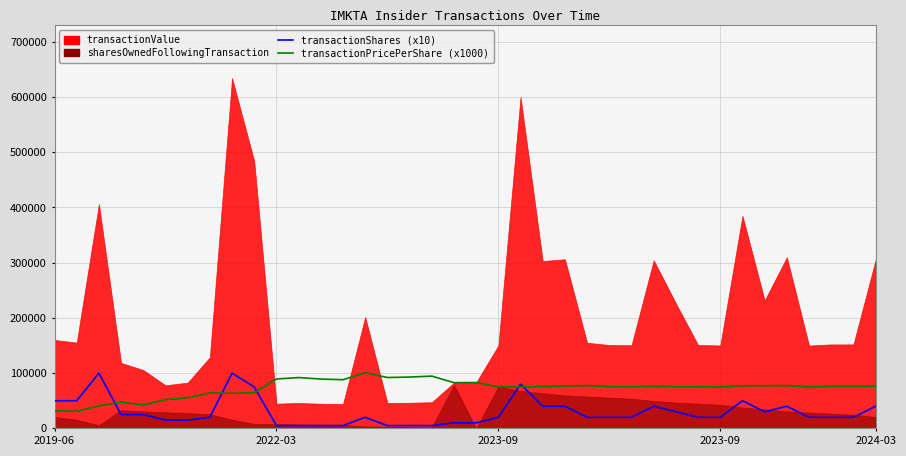

What is the sum of the transactionShares (x10) values at 21 and 18?

90000.0